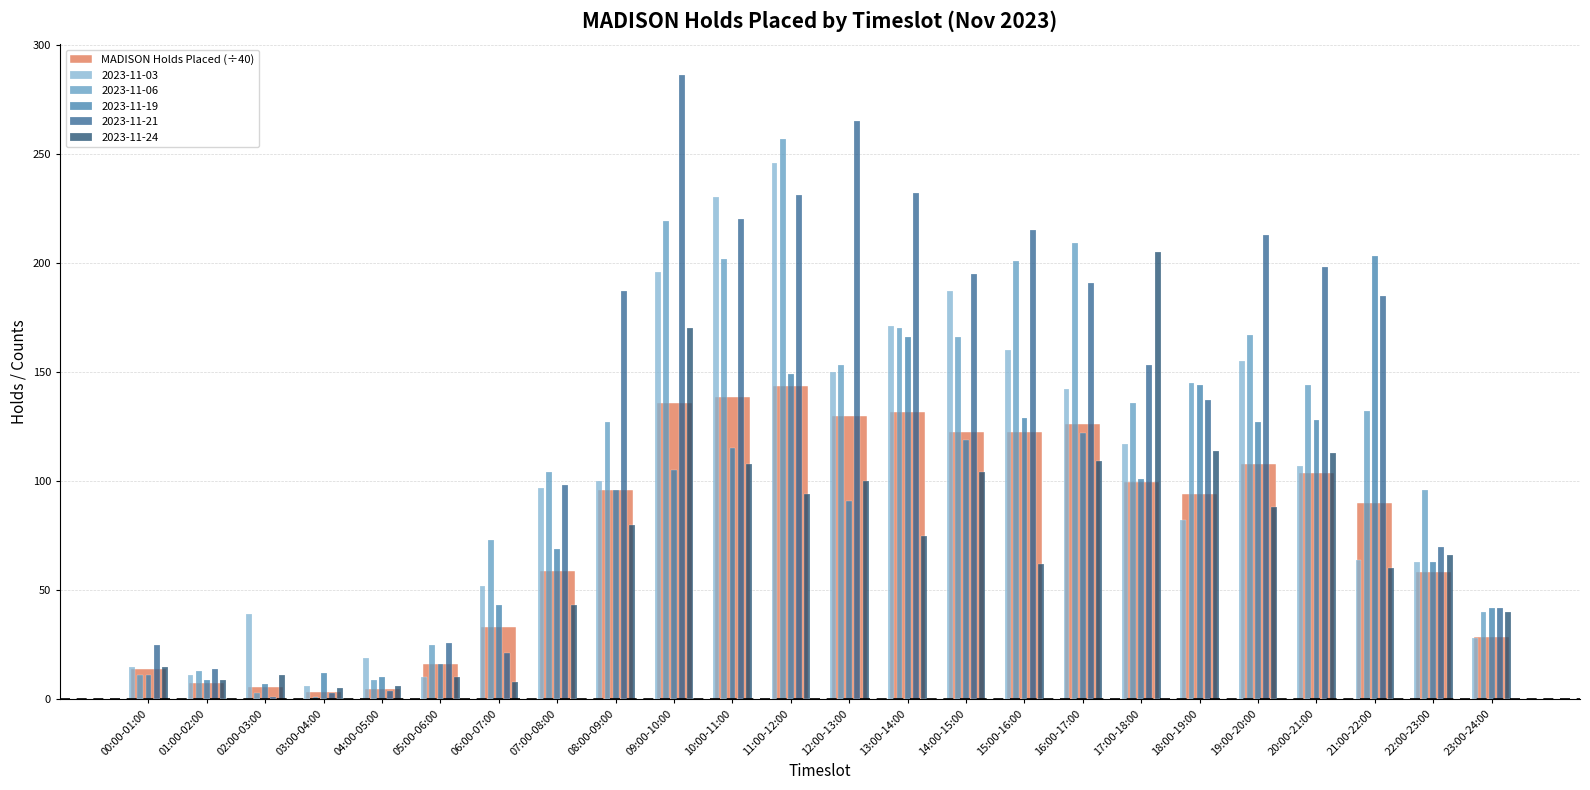

What is the spread (max minus min) of values at 17:00-18:00?

105.6